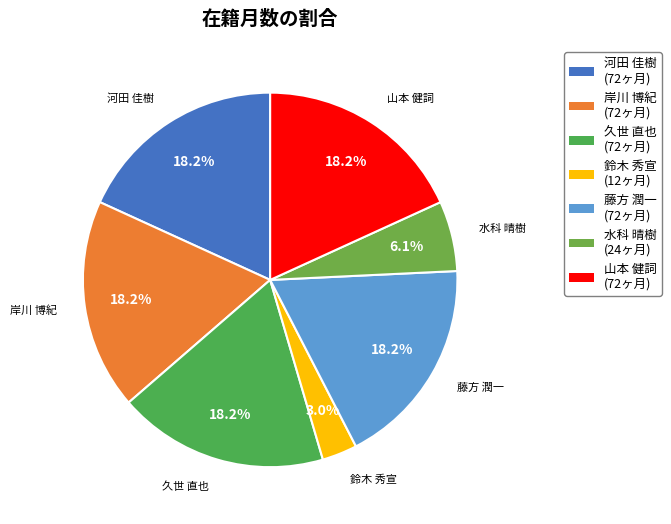

How much of the chart is everything except 水科 晴樹?

93.9%